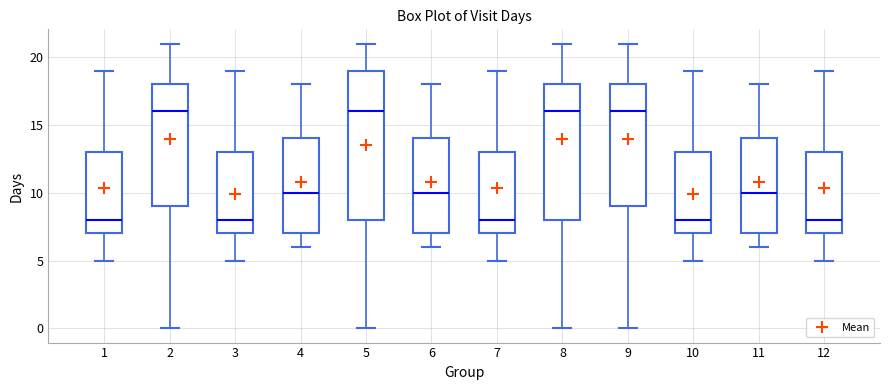

Where is the upper edge of the box at x = 11 on the y-axis? The values are not printed on the chart, so give them approximately, as read against the axis.

14